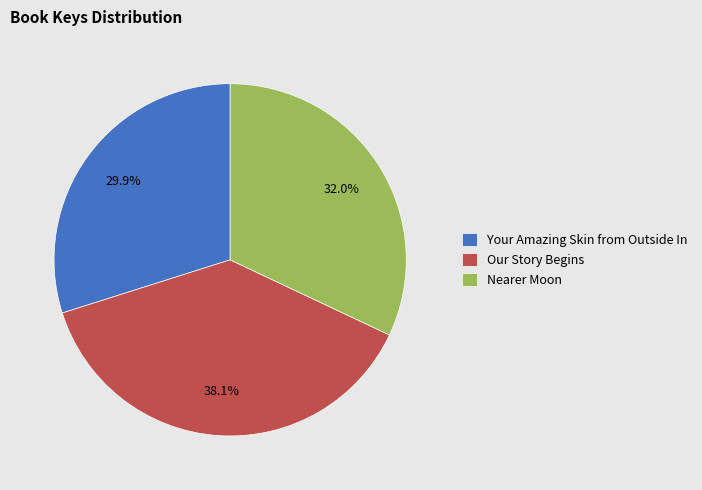

The Our Story Begins slice represents 27% of the pie. True or false?

False